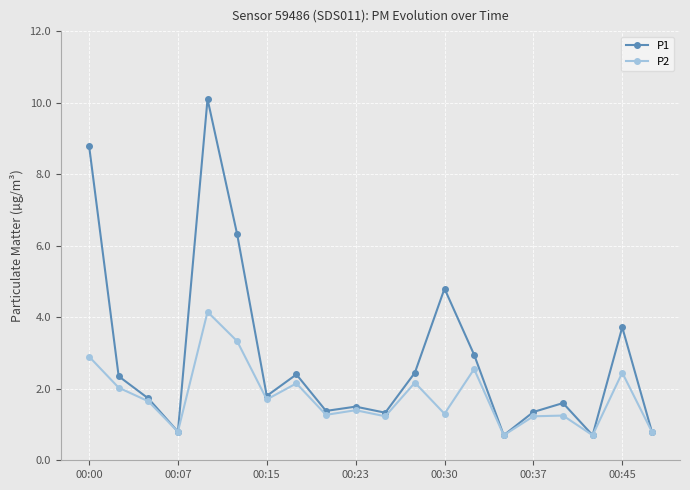

Which series has the largest range (max minus min)?

P1